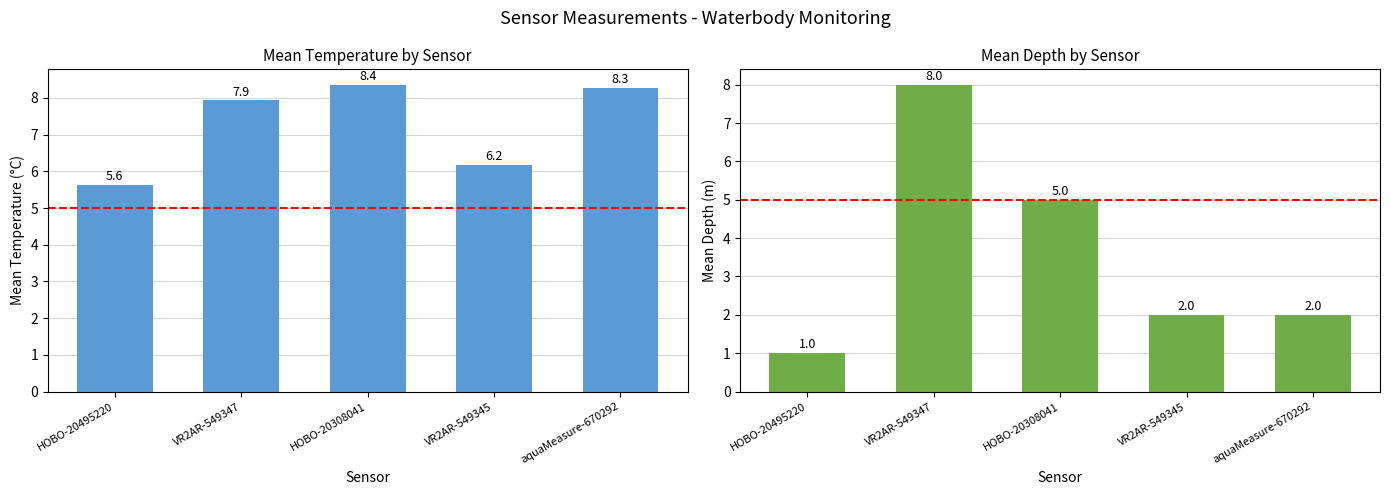

What value does the Mean Depth (m) series have at HOBO-20308041?

5.0